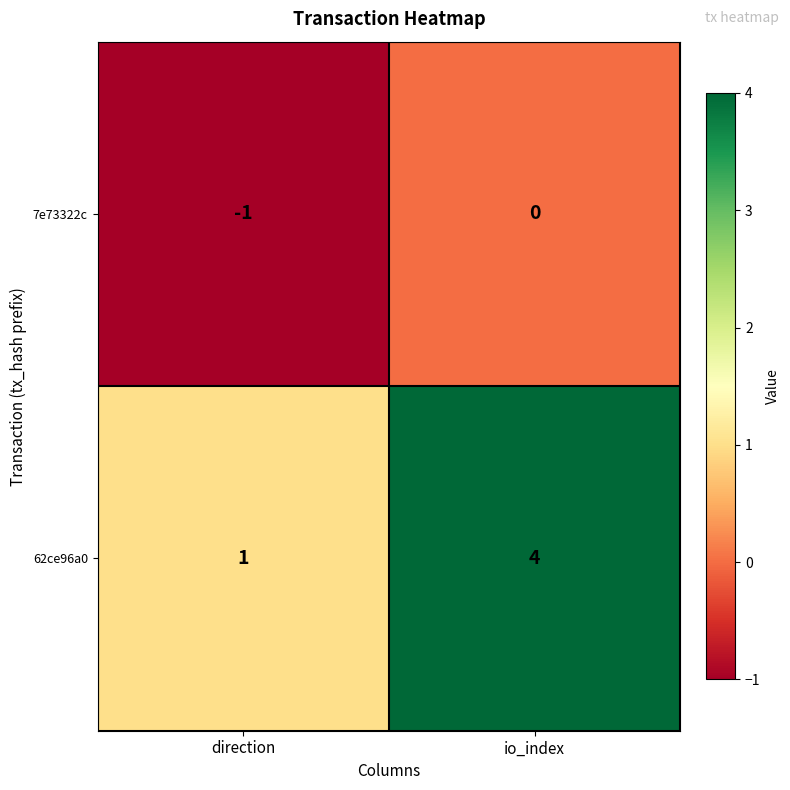

Rank the categories by 62ce96a0 value from highest to lowest.

io_index, direction